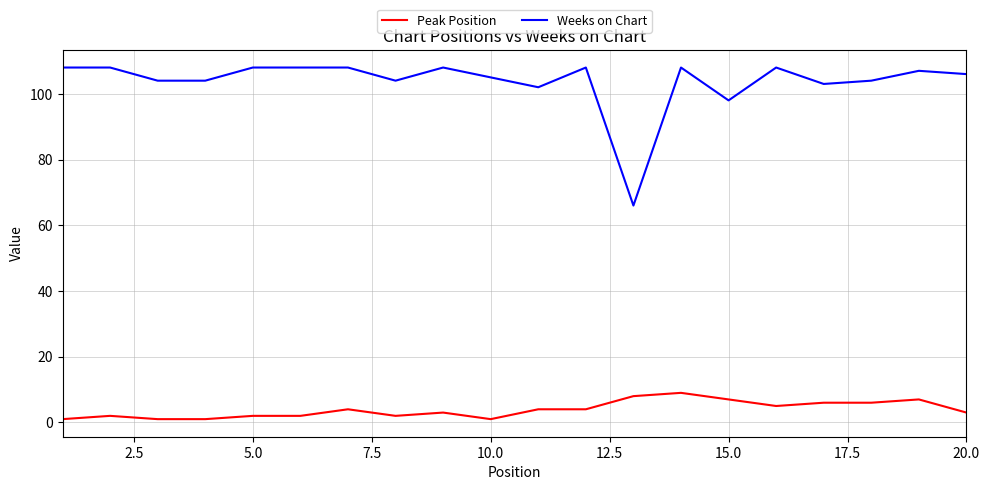

What is the lowest value of the Peak Position series?

1